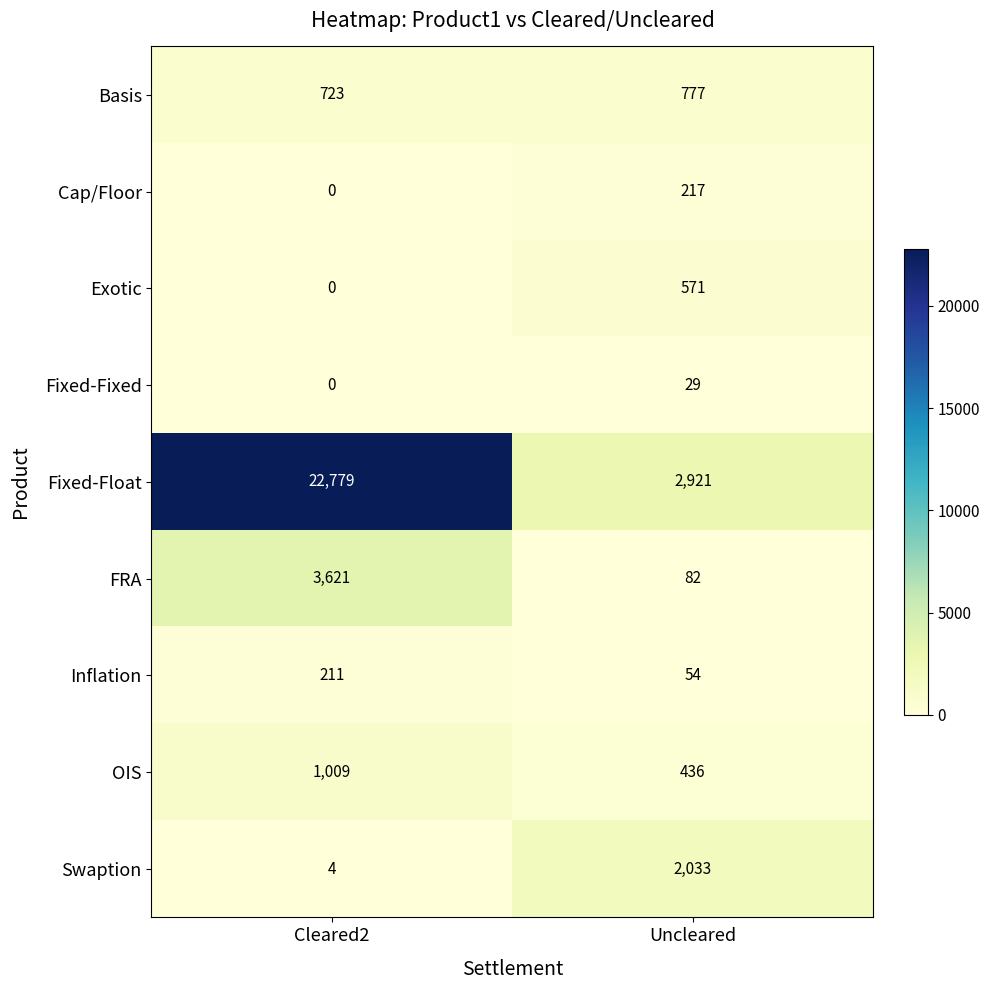

Which series changed the most between Cleared2 and Uncleared?

Fixed-Float